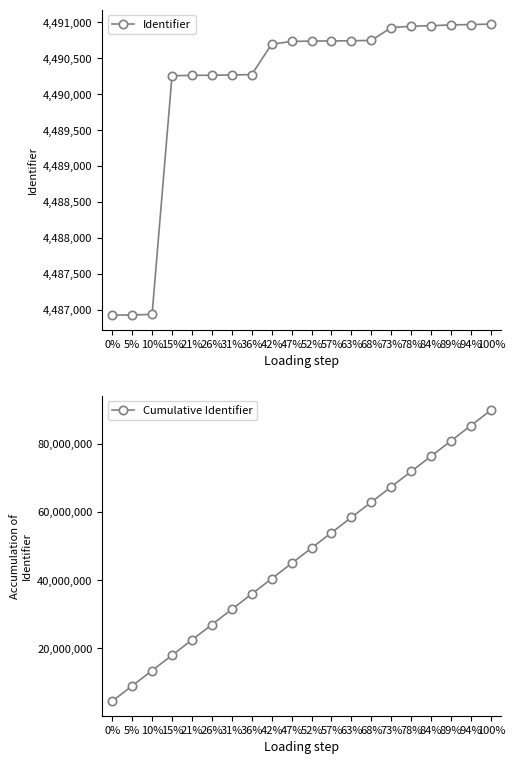

Between 21% and 63%, which is larger?

63%